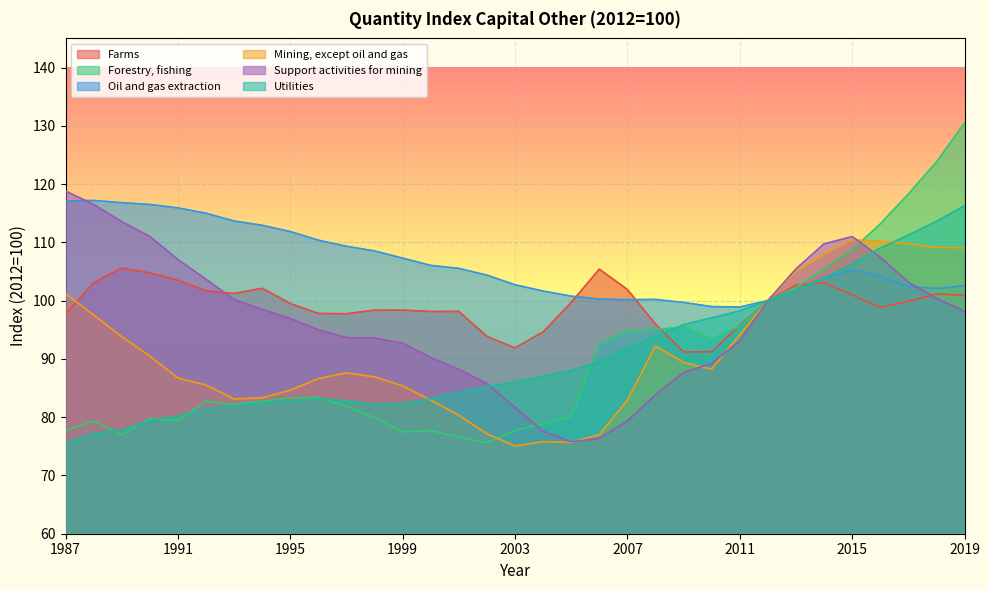

How many interior local peaks does the Oil and gas extraction series have?

3